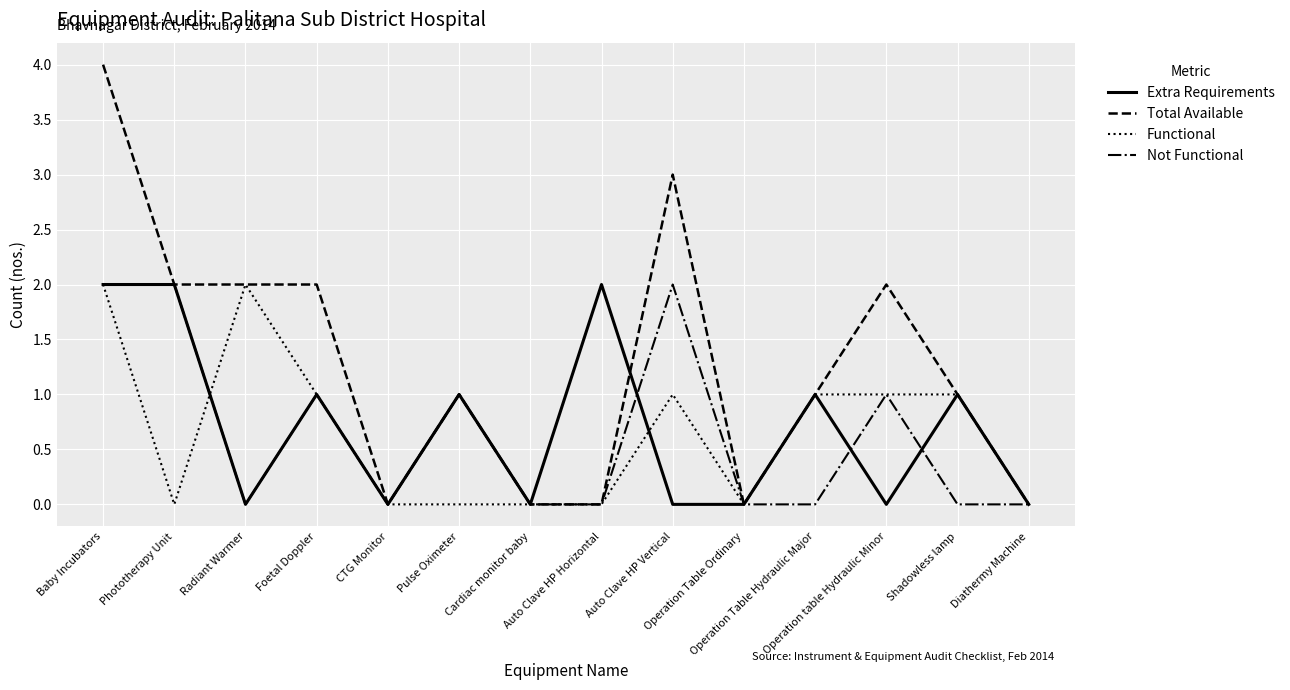

Reading right to left, what are all the values shown in this chart?

Extra Requirements: Diathermy Machine=0	Shadowless lamp=1	Operation table Hydraulic Minor=0	Operation Table Hydraulic Major=1	Operation Table Ordinary=0	Auto Clave HP Vertical=0	Auto Clave HP Horizontal=2	Cardiac monitor baby=0	Pulse Oximeter=1	CTG Monitor=0	Foetal Doppler=1	Radiant Warmer=0	Phototherapy Unit=2	Baby Incubators=2
Total Available: Diathermy Machine=0	Shadowless lamp=1	Operation table Hydraulic Minor=2	Operation Table Hydraulic Major=1	Operation Table Ordinary=0	Auto Clave HP Vertical=3	Auto Clave HP Horizontal=0	Cardiac monitor baby=0	Pulse Oximeter=1	CTG Monitor=0	Foetal Doppler=2	Radiant Warmer=2	Phototherapy Unit=2	Baby Incubators=4
Functional: Diathermy Machine=0	Shadowless lamp=1	Operation table Hydraulic Minor=1	Operation Table Hydraulic Major=1	Operation Table Ordinary=0	Auto Clave HP Vertical=1	Auto Clave HP Horizontal=0	Cardiac monitor baby=0	Pulse Oximeter=0	CTG Monitor=0	Foetal Doppler=1	Radiant Warmer=2	Phototherapy Unit=0	Baby Incubators=2
Not Functional: Diathermy Machine=0	Shadowless lamp=0	Operation table Hydraulic Minor=1	Operation Table Hydraulic Major=0	Operation Table Ordinary=0	Auto Clave HP Vertical=2	Auto Clave HP Horizontal=0	Cardiac monitor baby=0	Pulse Oximeter=1	CTG Monitor=0	Foetal Doppler=1	Radiant Warmer=0	Phototherapy Unit=2	Baby Incubators=2